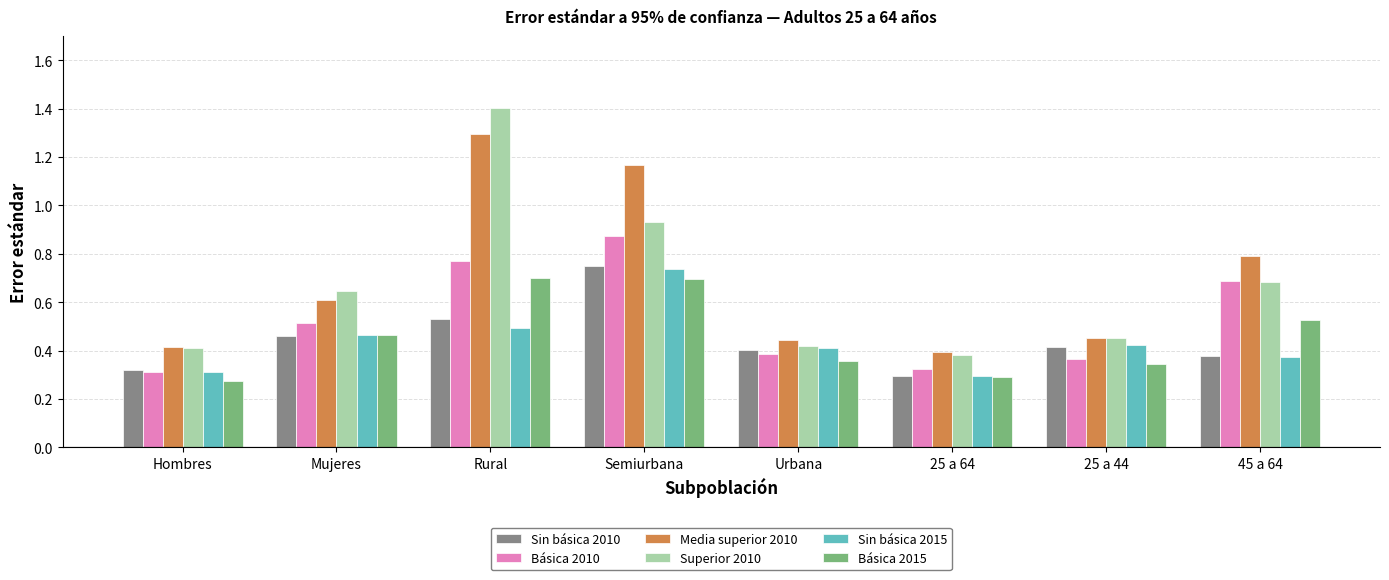

Does the chart contain stacked bars?

No